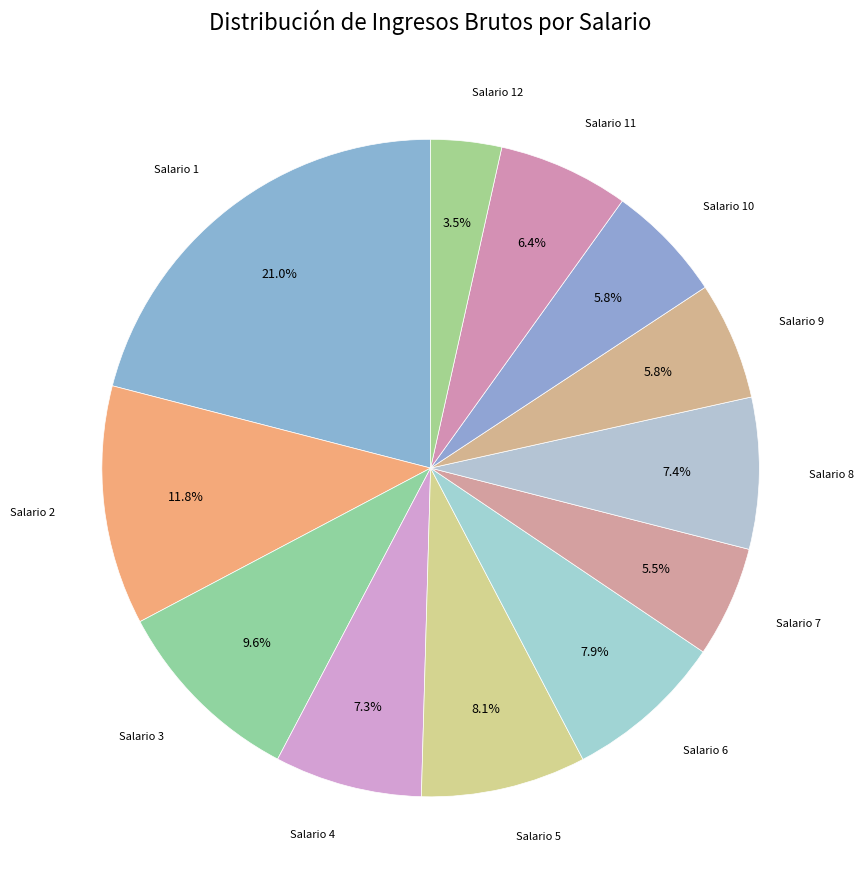

Rank the categories by value from highest to lowest.

Salario 1, Salario 2, Salario 3, Salario 5, Salario 6, Salario 8, Salario 4, Salario 11, Salario 10, Salario 9, Salario 7, Salario 12